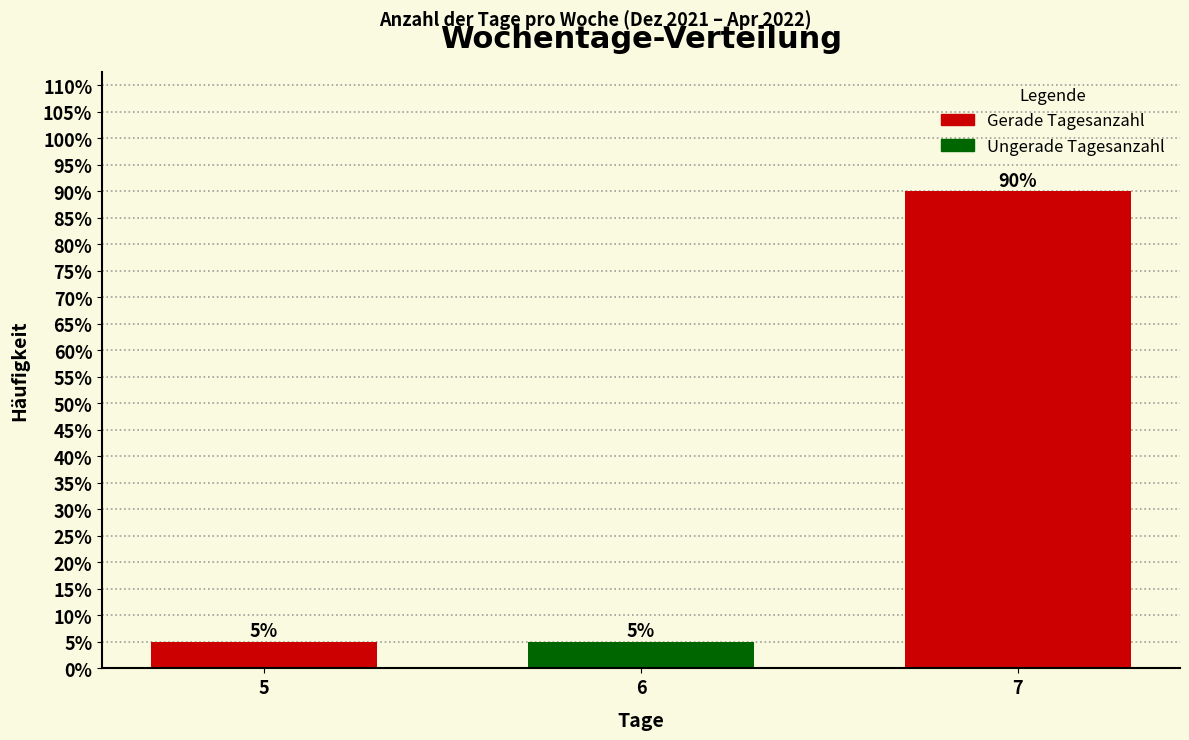

Reading left to right, transcribe all the data shown in this chart.

5	5	90